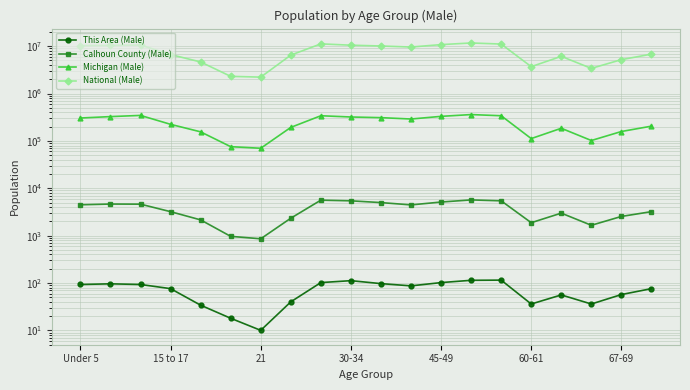

Count the number of data series in this chart.

4